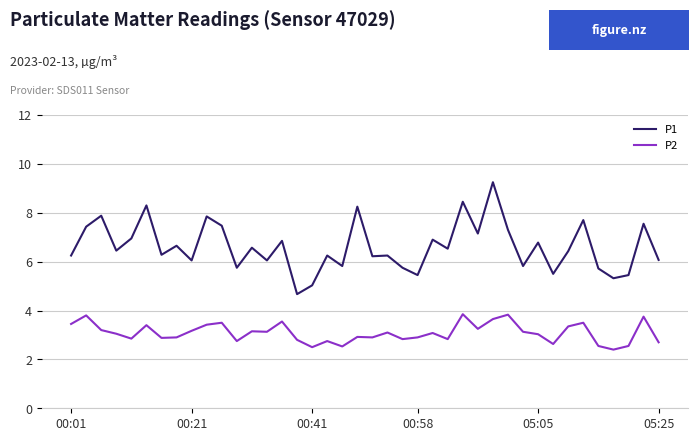

True or false: P1 and P2 intersect in this chart.

False